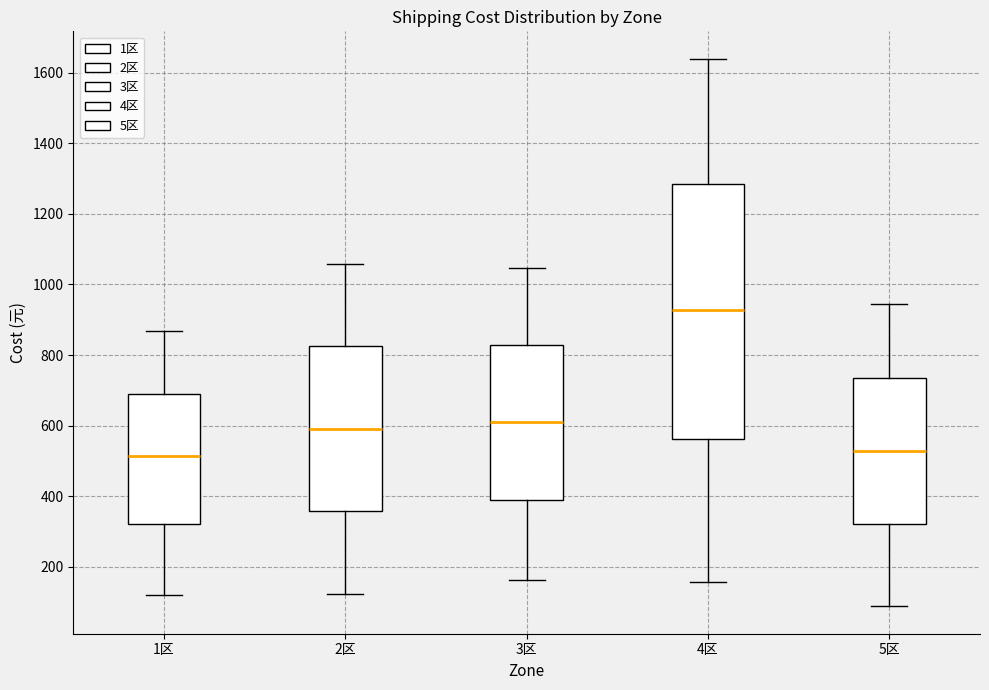

Which box's median line is the highest?

4区